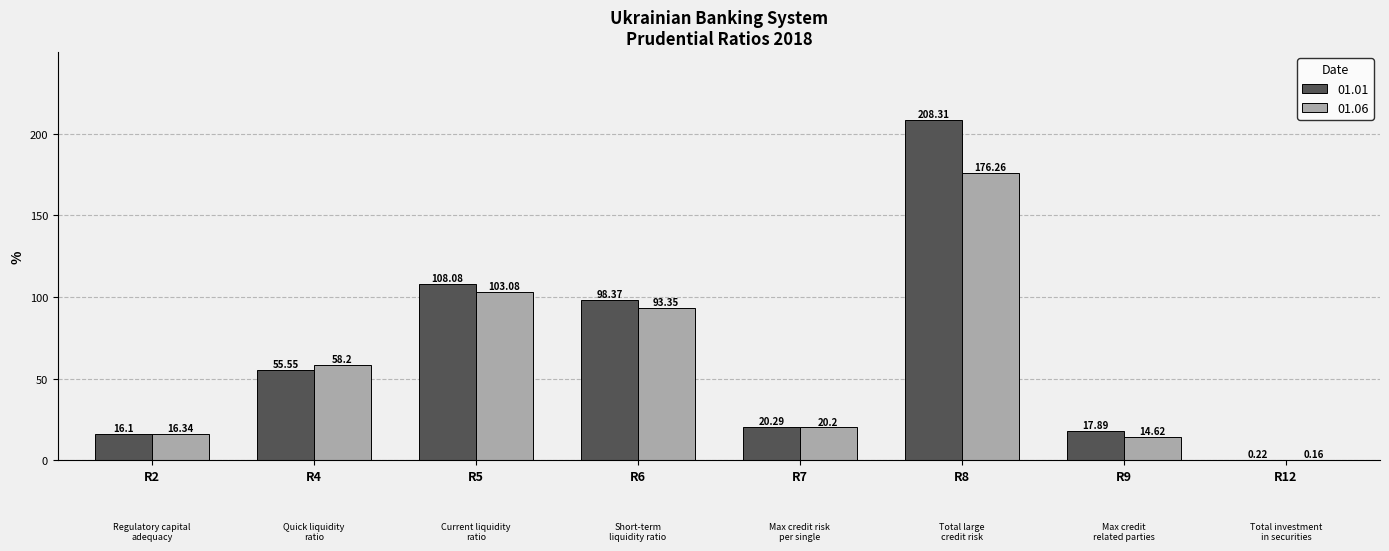

What is the sum of the 01.06 values at R12 and R7?

20.4